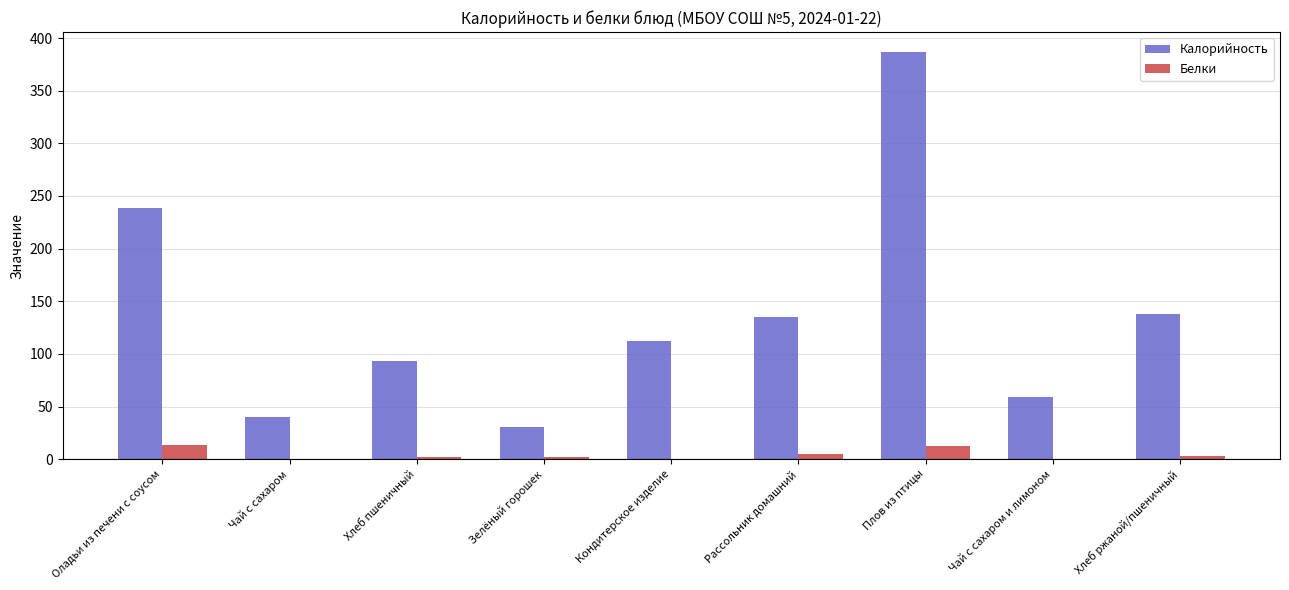

The Белки series shows 12.3 at Плов из птицы. True or false?

True